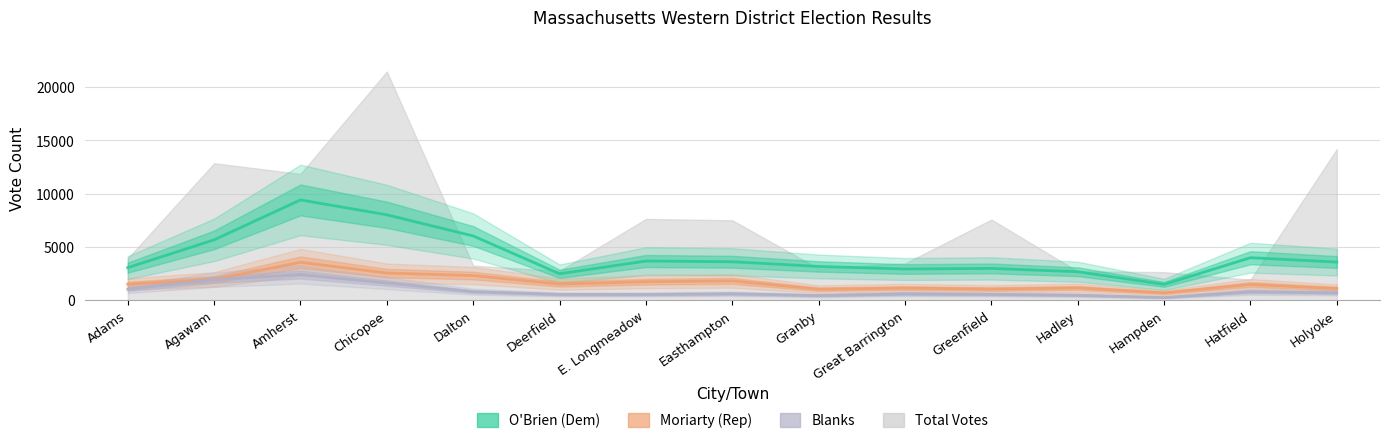

What is the average value of the O'Brien (Dem) series?

4187.1